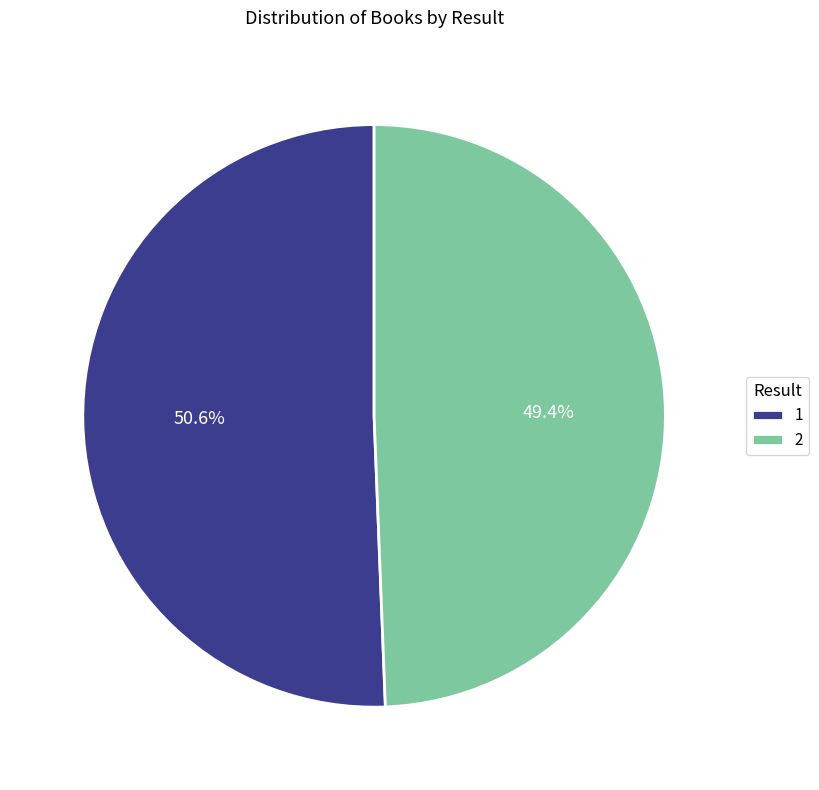

Does 2 represent more than half of the total?

No